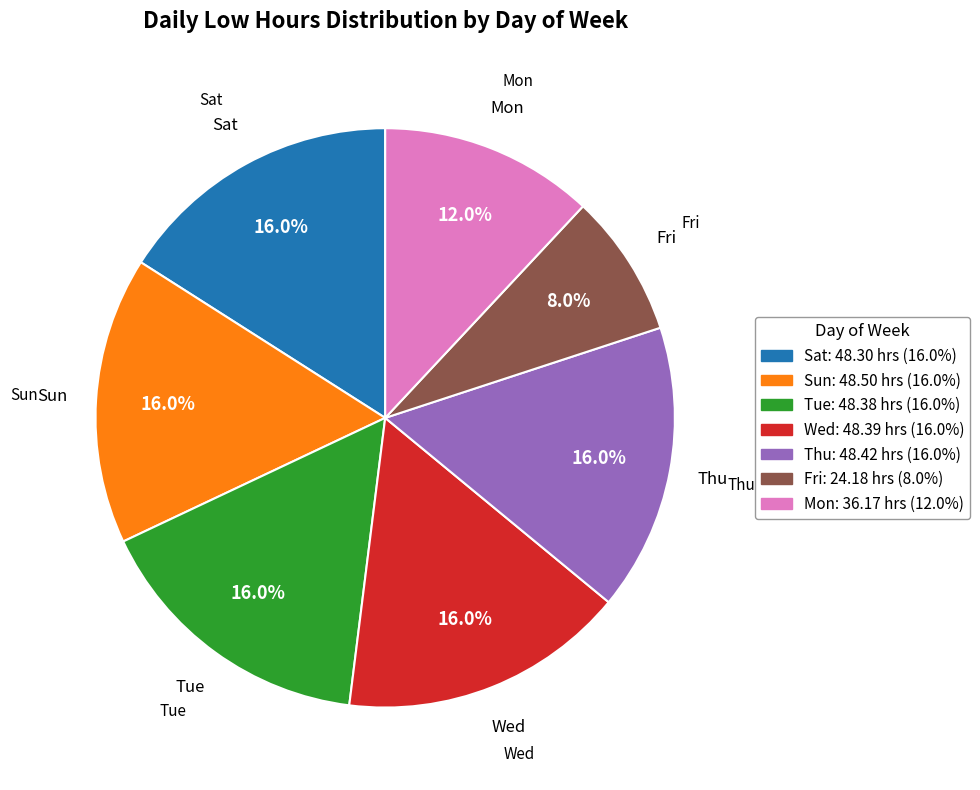

Is there any slice that represents more than half of the pie?

No